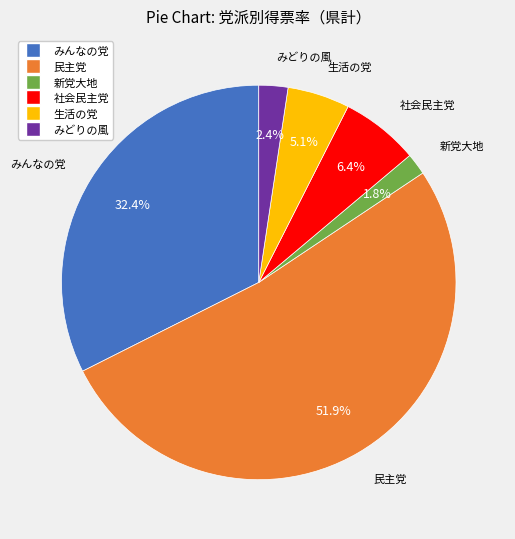

Which slice represents more than half of the pie?

民主党